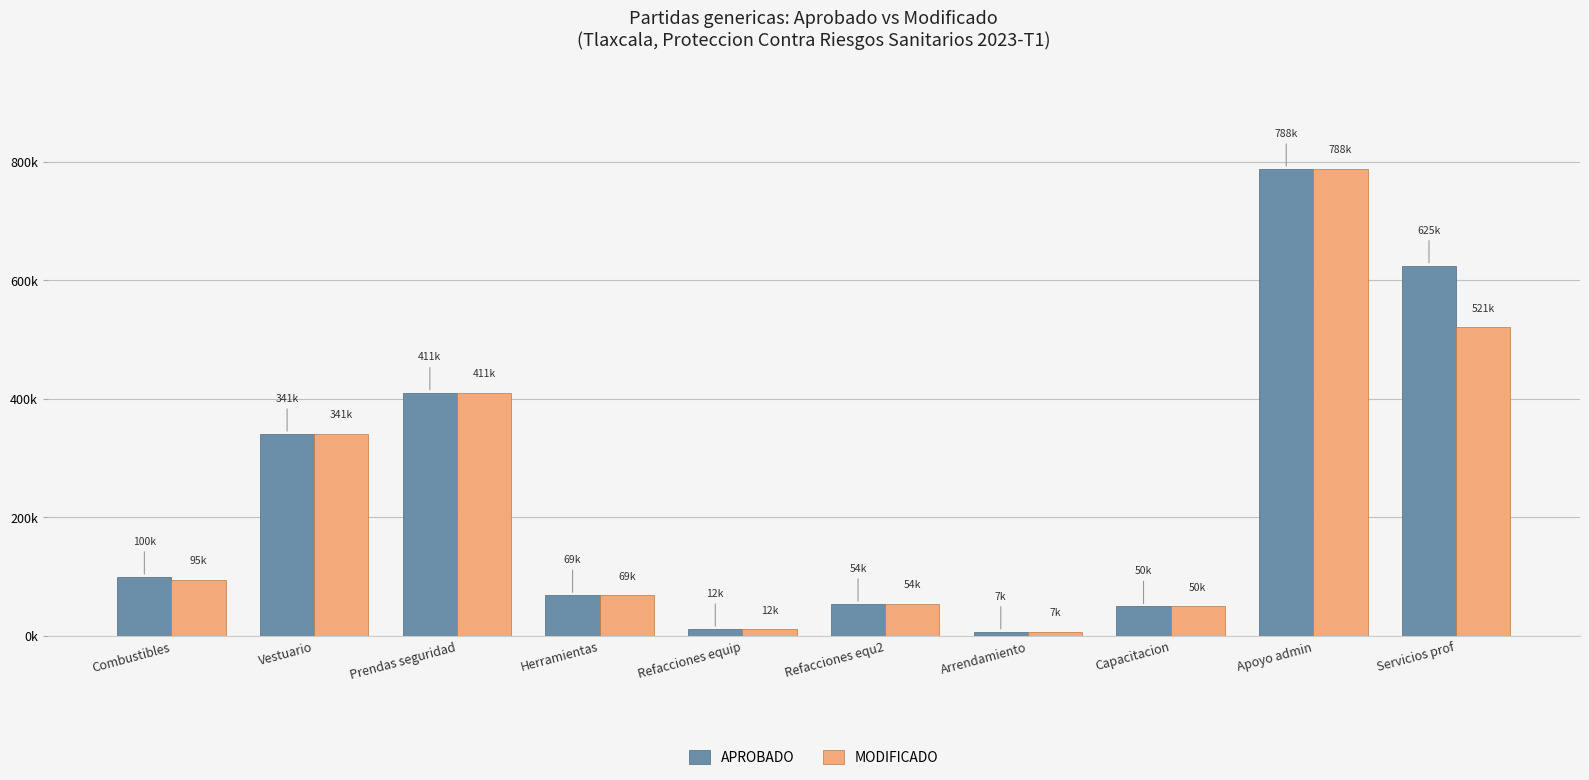

Reading left to right, list all the values displayed in this chart.

APROBADO: 99500.0	340821.0	410570.0	68820.0	11564.5	54000.0	6955.0	49800.0	788140.0	624805.0
MODIFICADO: 94870.2	340763.8	410566.2	68809.3	11550.2	53999.9	6955.0	49800.0	788024.5	520630.0